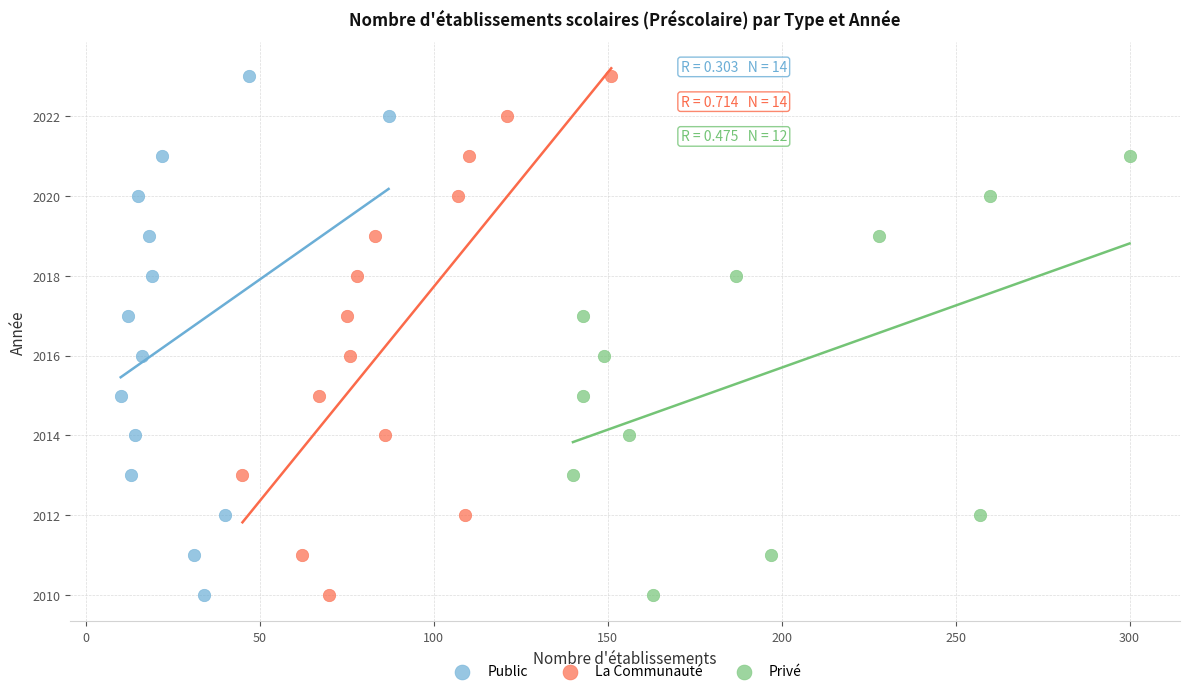

What are all the series names shown in the legend?

Public, La Communauté, Privé